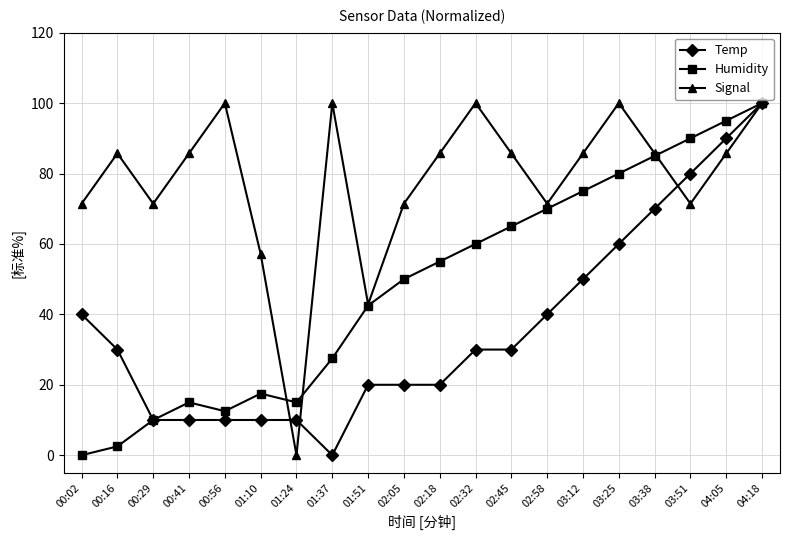

At which label does Temp reach its peak?

04:18